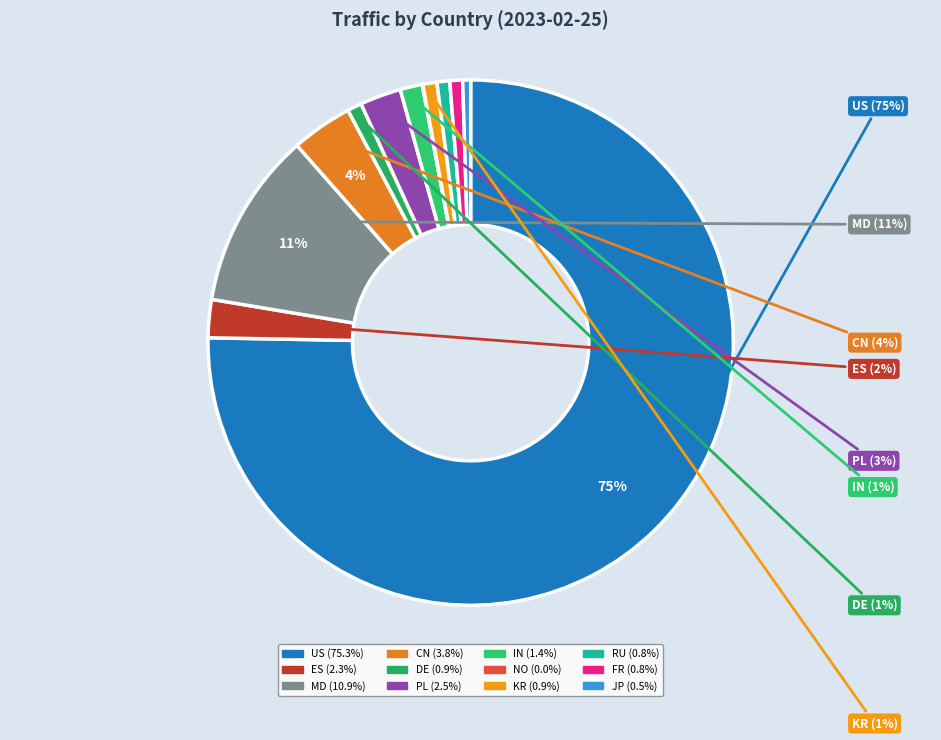

Does US represent more than half of the total?

Yes